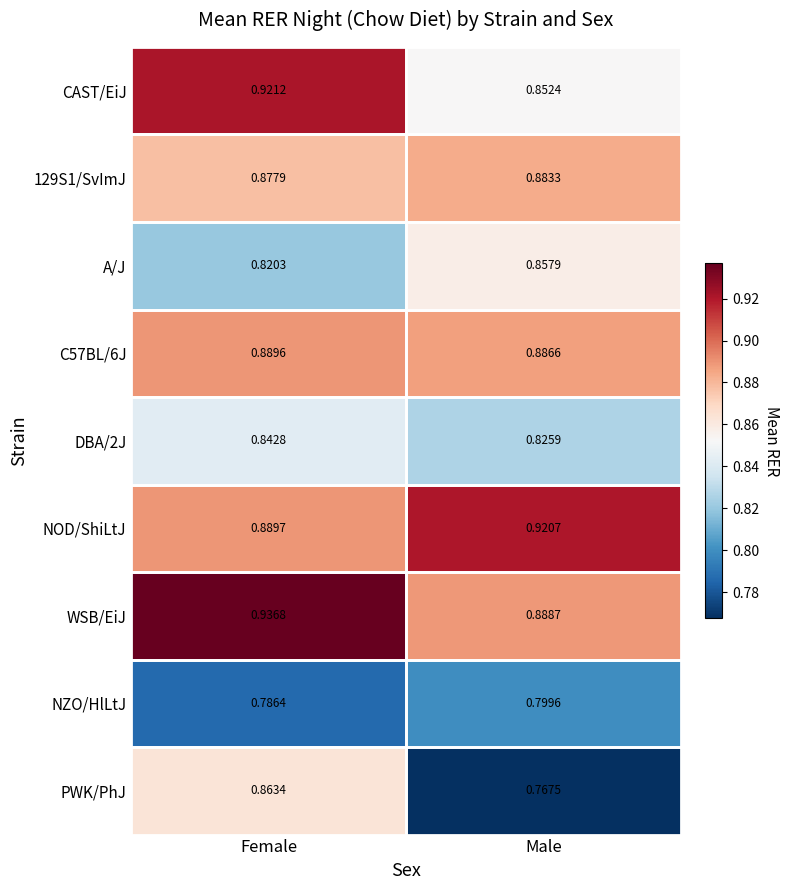

Which category has the highest value in the NZO/HlLtJ series?

Male